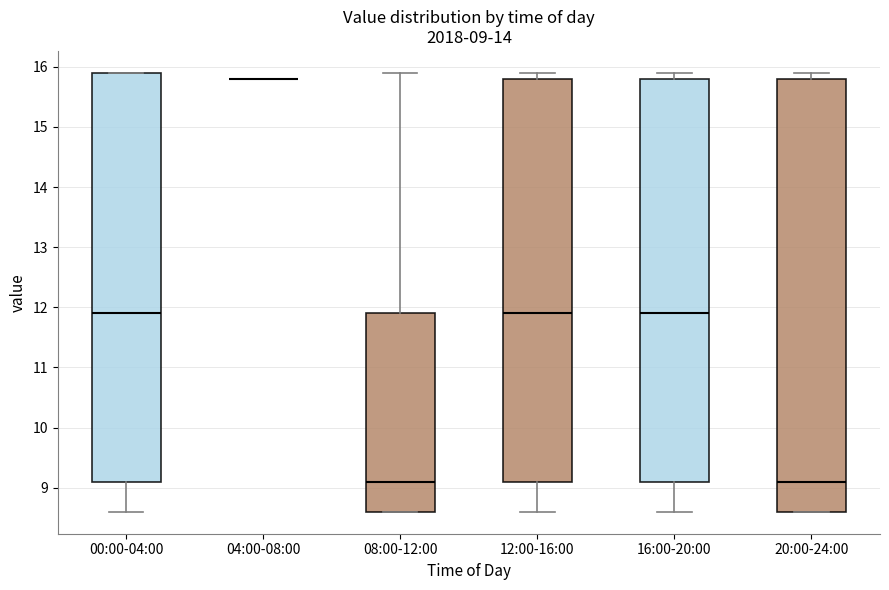

Which box is the tallest, from its lower edge to its upper edge?

20:00-24:00